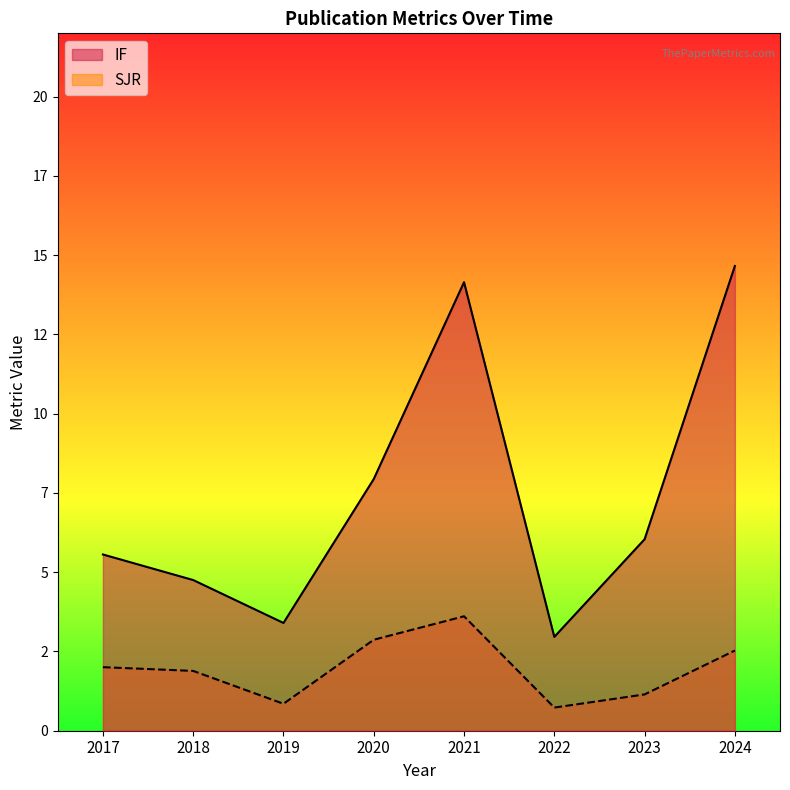

What are all the series names shown in the legend?

IF, SJR